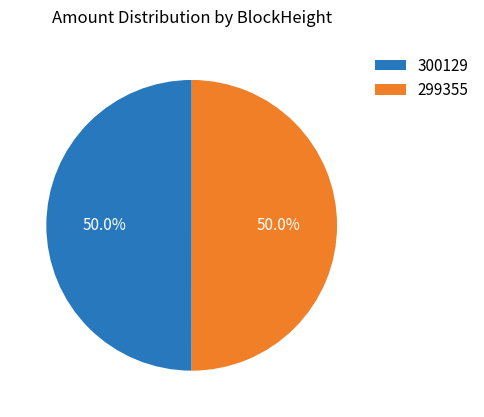

Do 299355 and 300129 together represent more than half of the pie?

Yes